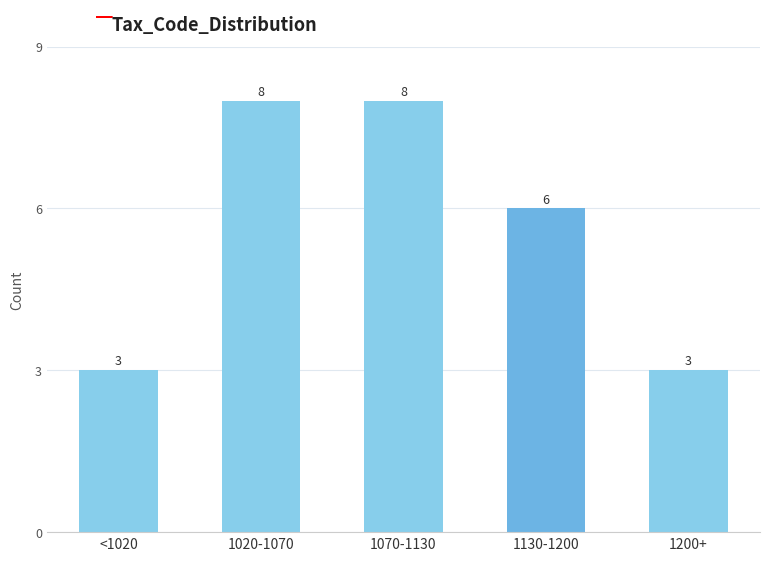

Reading right to left, list all the values displayed in this chart.

1200+=3	1130-1200=6	1070-1130=8	1020-1070=8	<1020=3